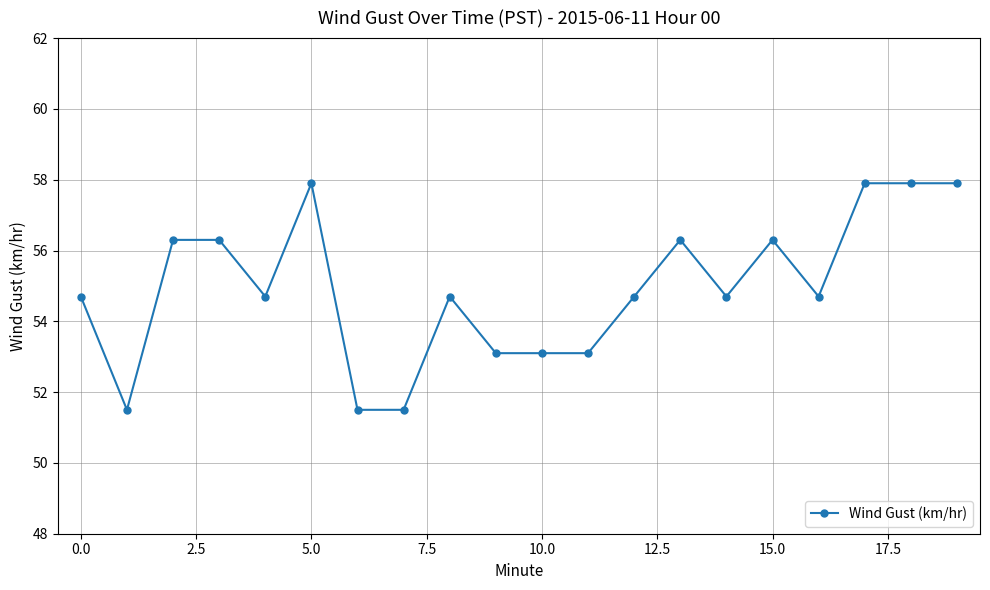

True or false: the data has more than 0 interior local peaks.

True